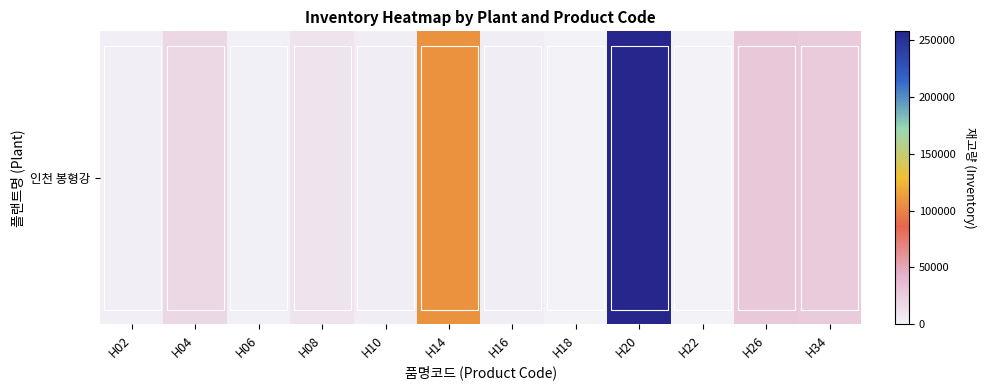

What value does the data have at H10, to the nearest 100?

3500